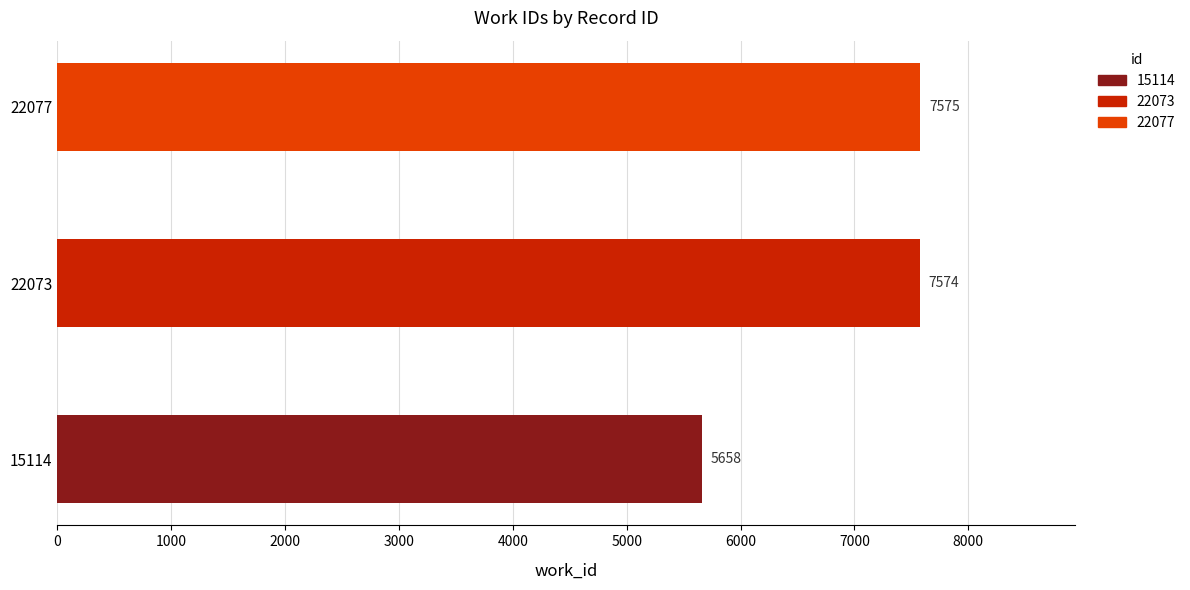

What is the sum of the values at 22077 and 22073?

15149